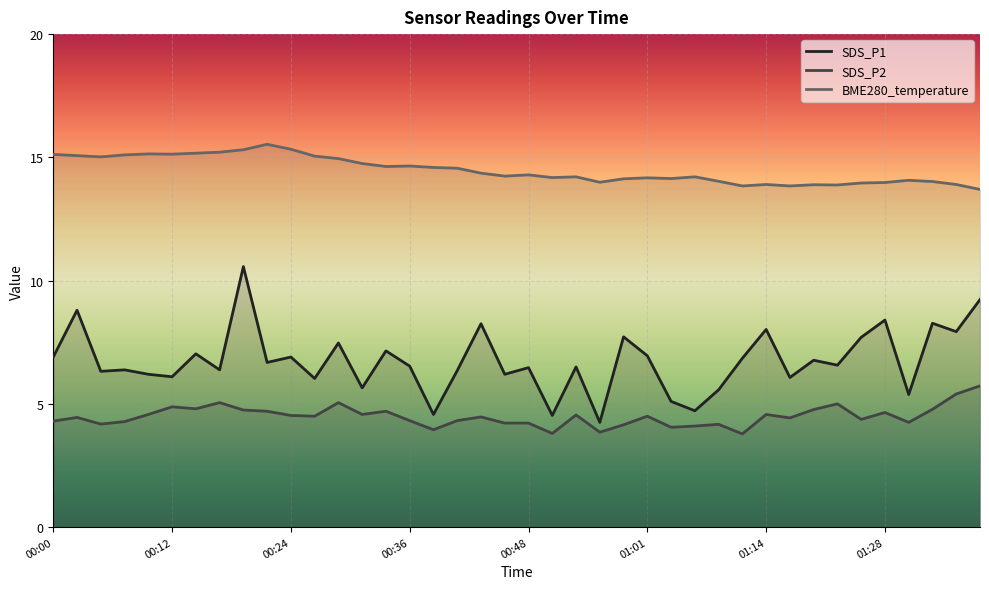

What is the value of the SDS_P1 point at the 7th from the left?

7.0